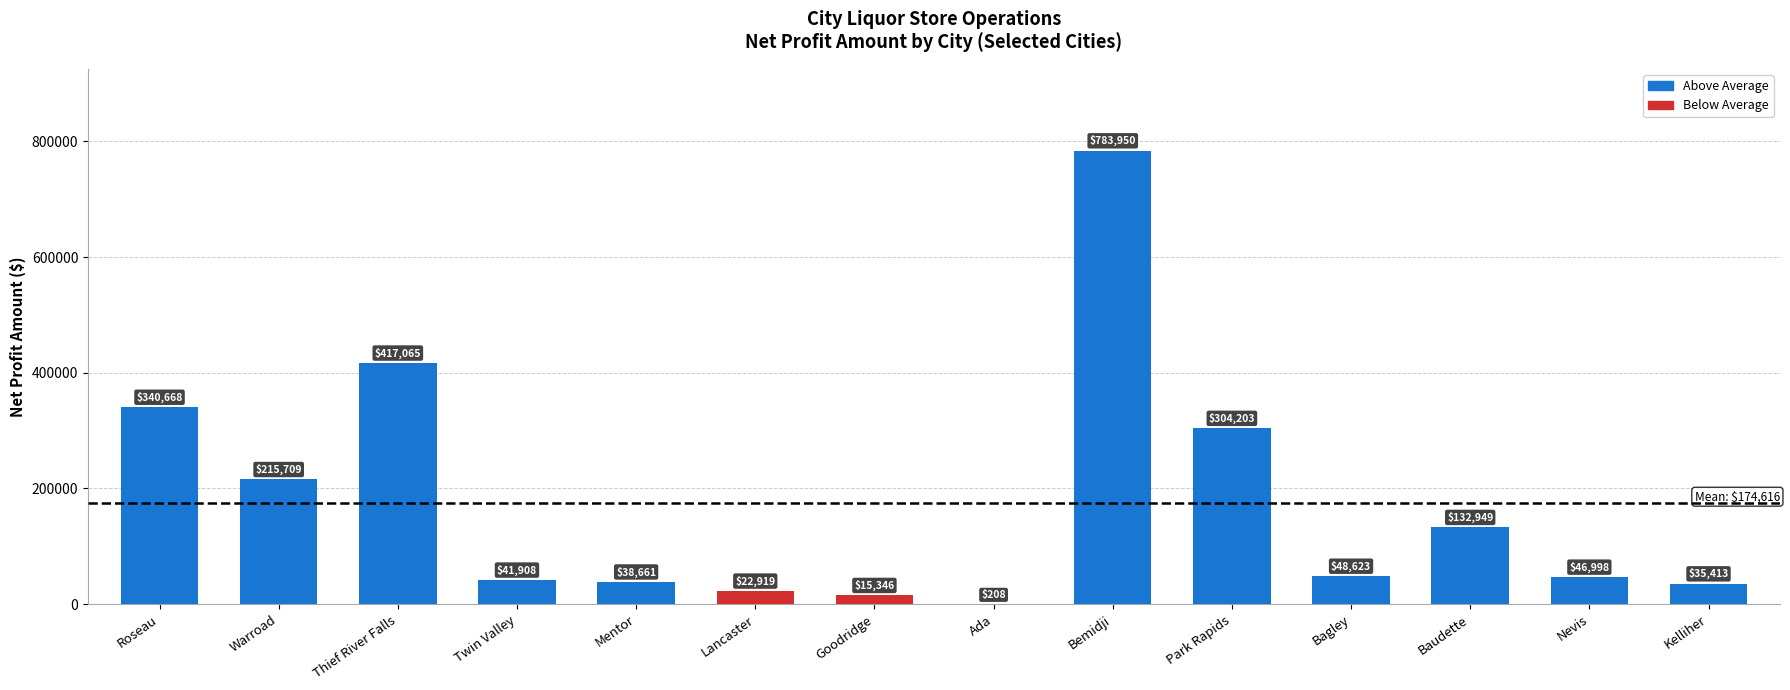

What is the change in value from Lancaster to Goodridge?

-7573